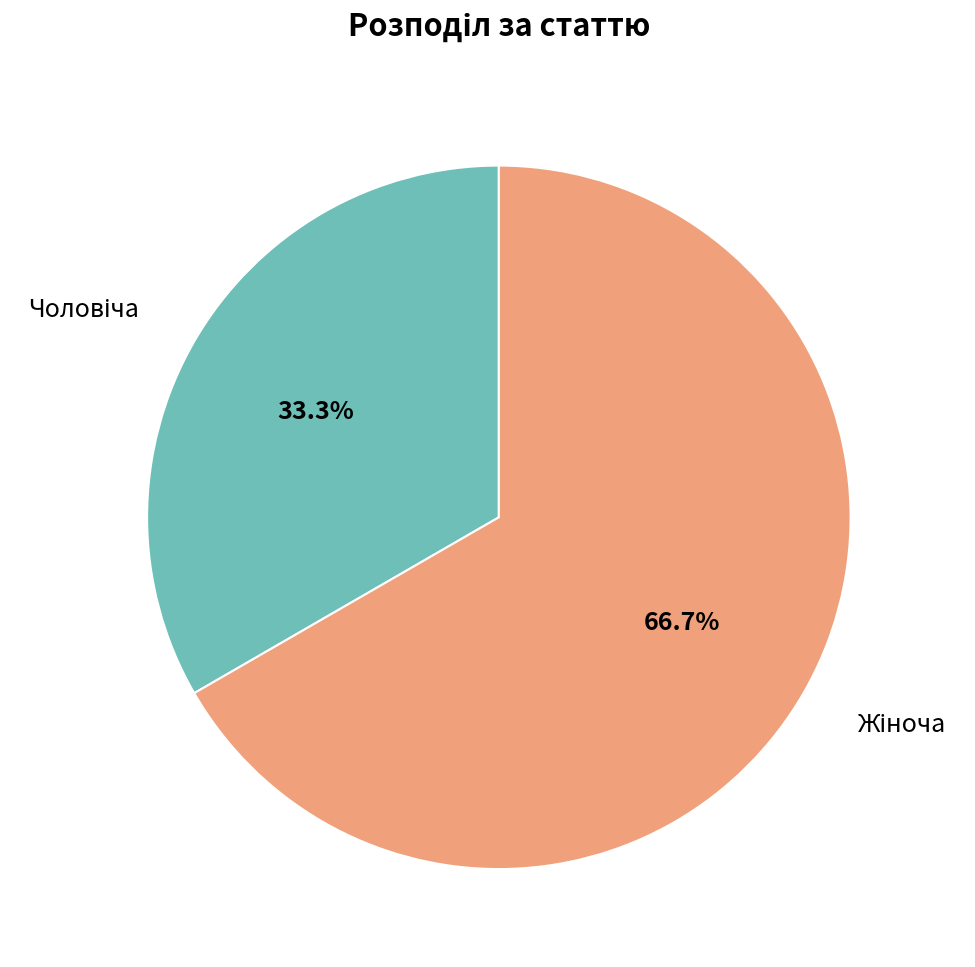

Is there any slice that represents more than half of the pie?

Yes